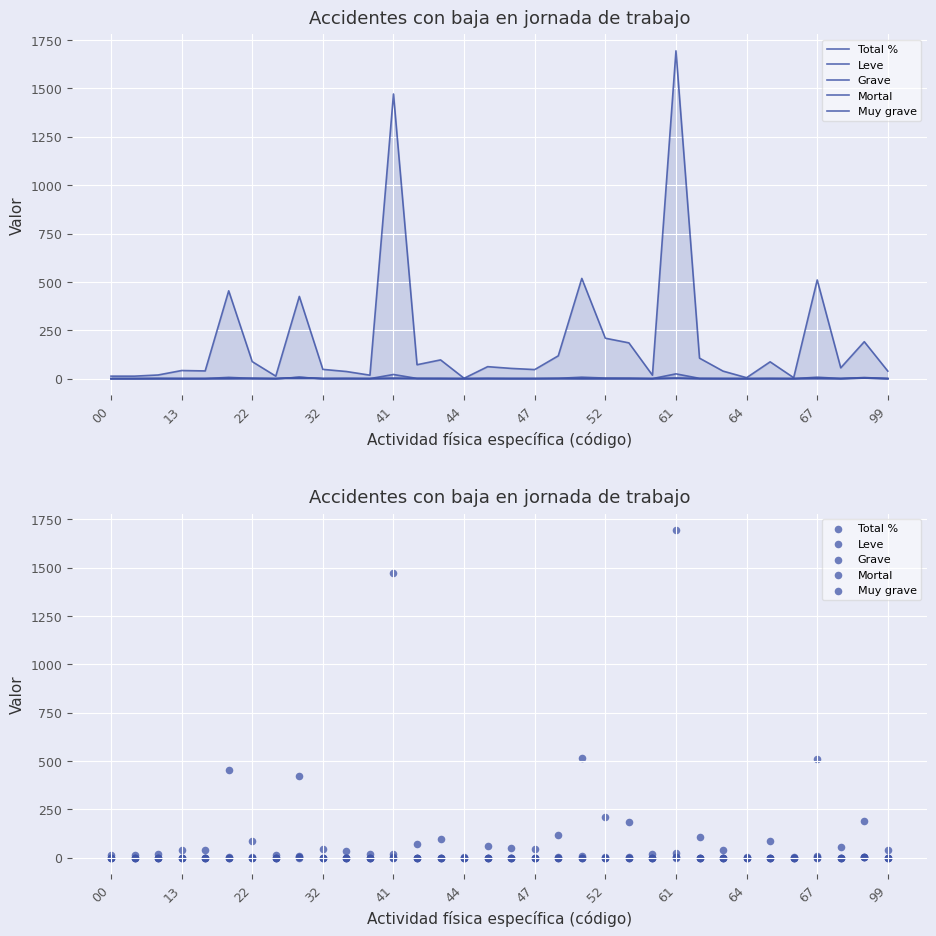

Which series reaches the maximum Y coordinate?

Leve